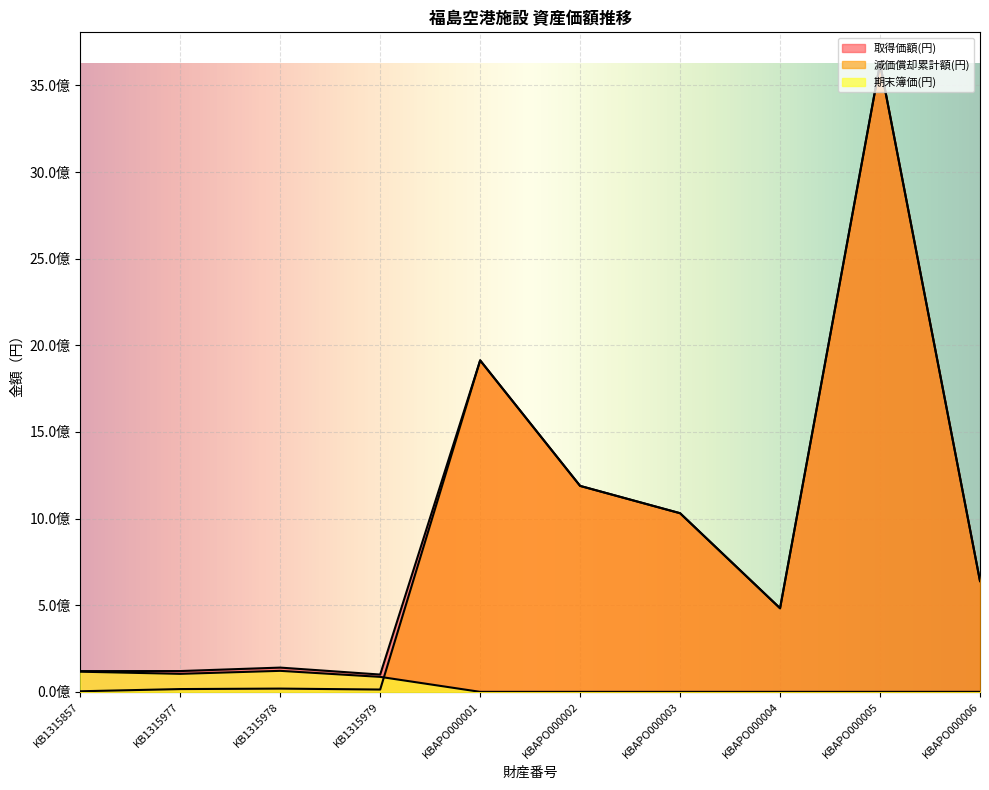

True or false: 期末簿価(円) and 減価償却累計額(円) intersect in this chart.

True